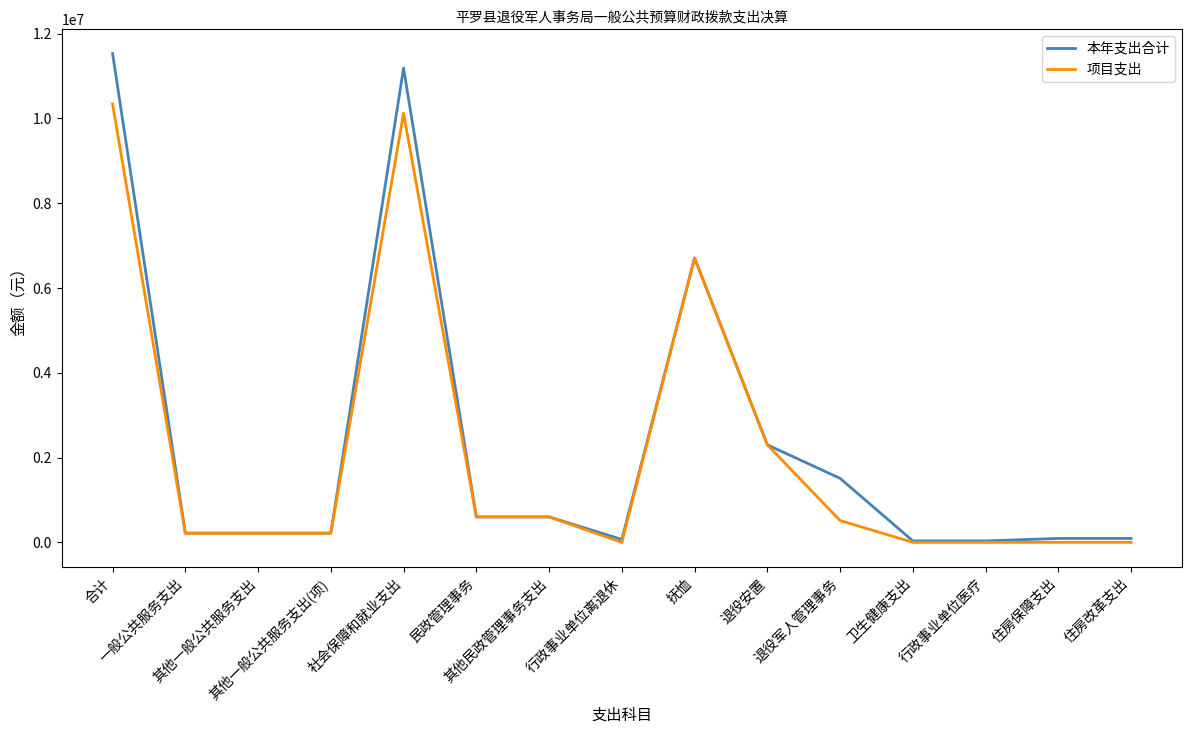

Is this an area chart (filled region under the line)?

No